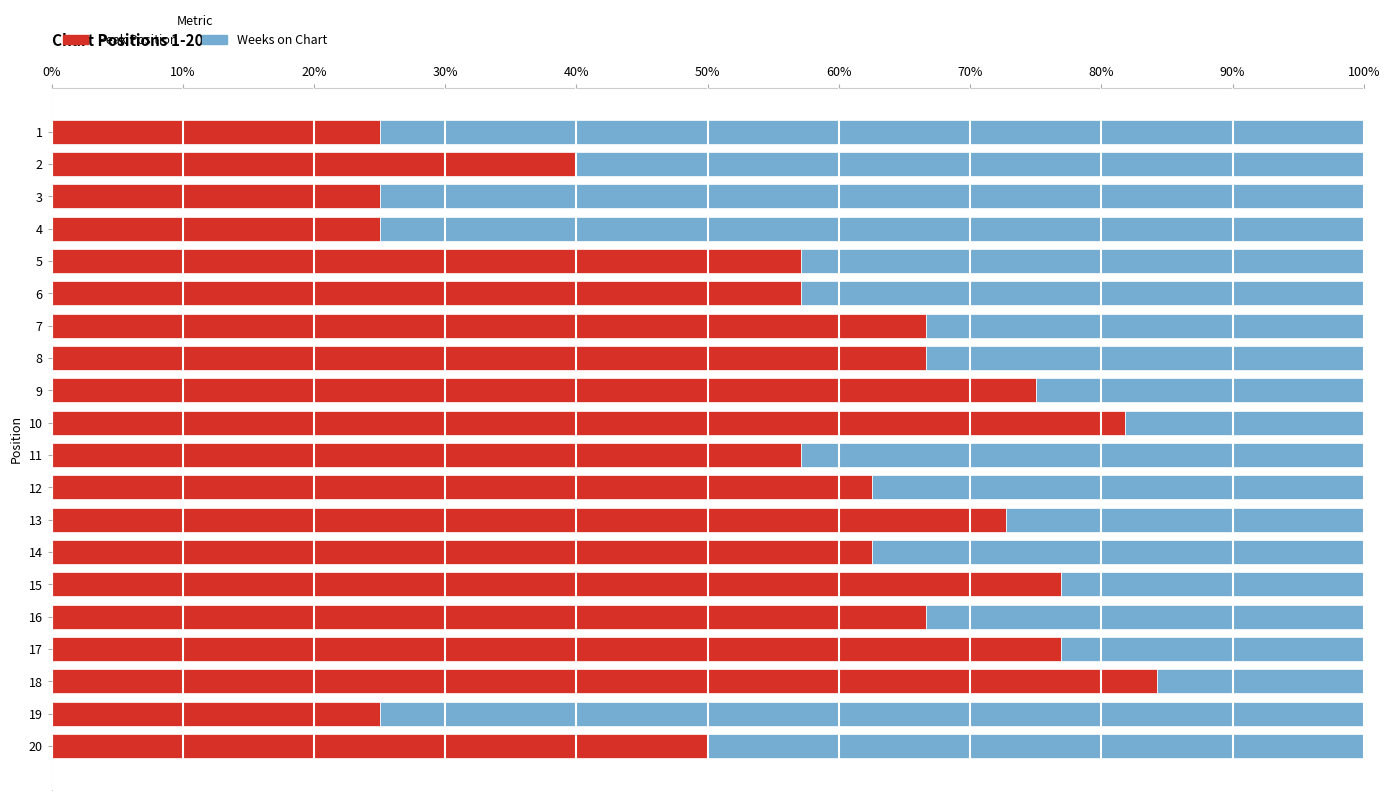

Which category has the highest value in the Peak Position series?

18